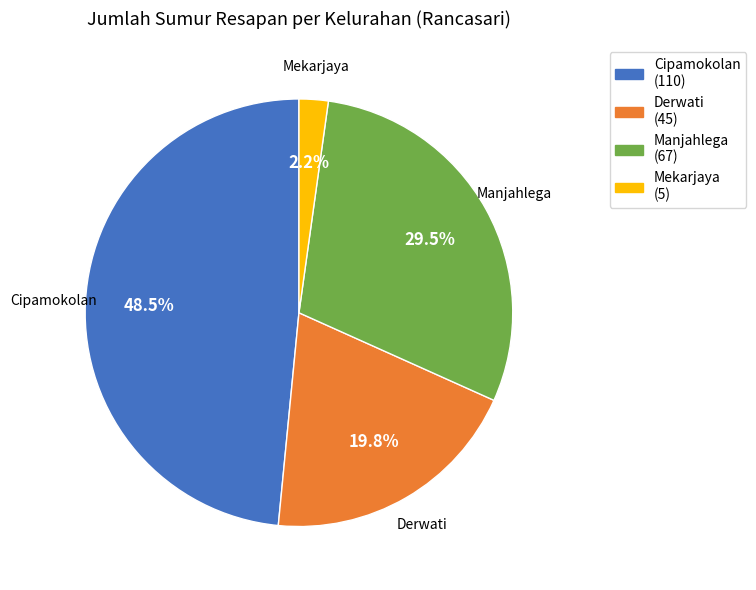

Does Cipamokolan account for over 50% of the chart?

No